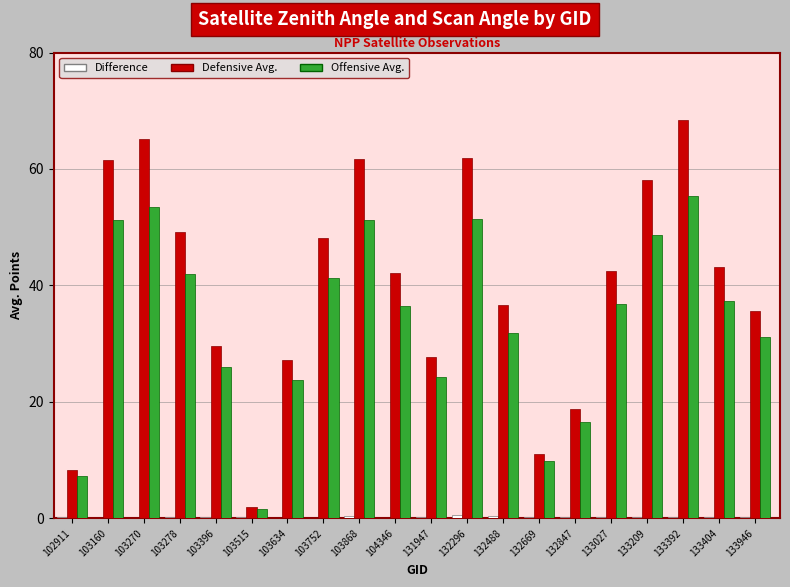

Which series changed the most between 131947 and 133392?

Defensive Avg.